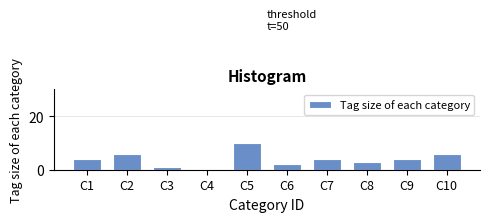

Reading right to left, list all the values displayed in this chart.

C10=6	C9=4	C8=3	C7=4	C6=2	C5=10	C4=0	C3=1	C2=6	C1=4